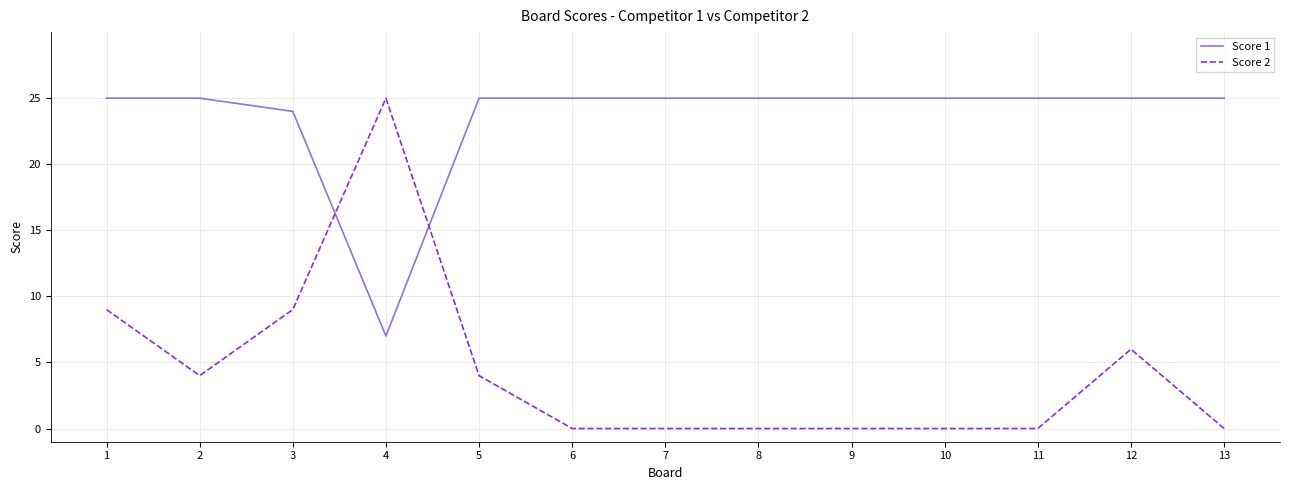

What is the sum of the Score 1 values at 7 and 13?

50